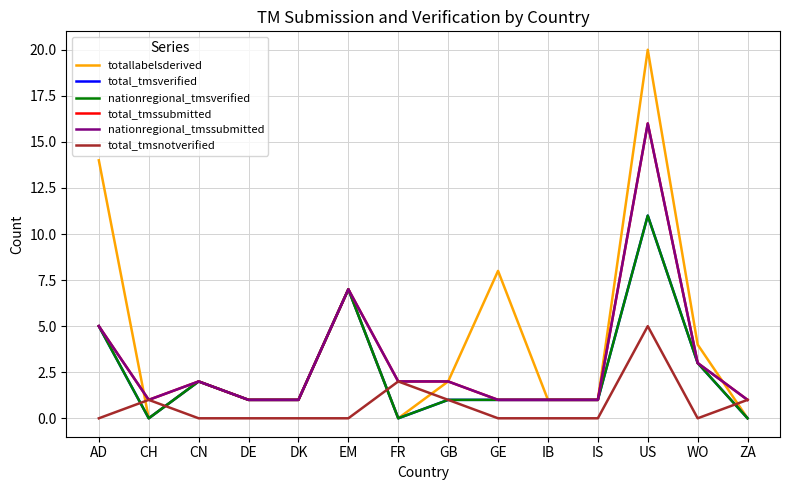

What is the average value of the totallabelsderived series?

4